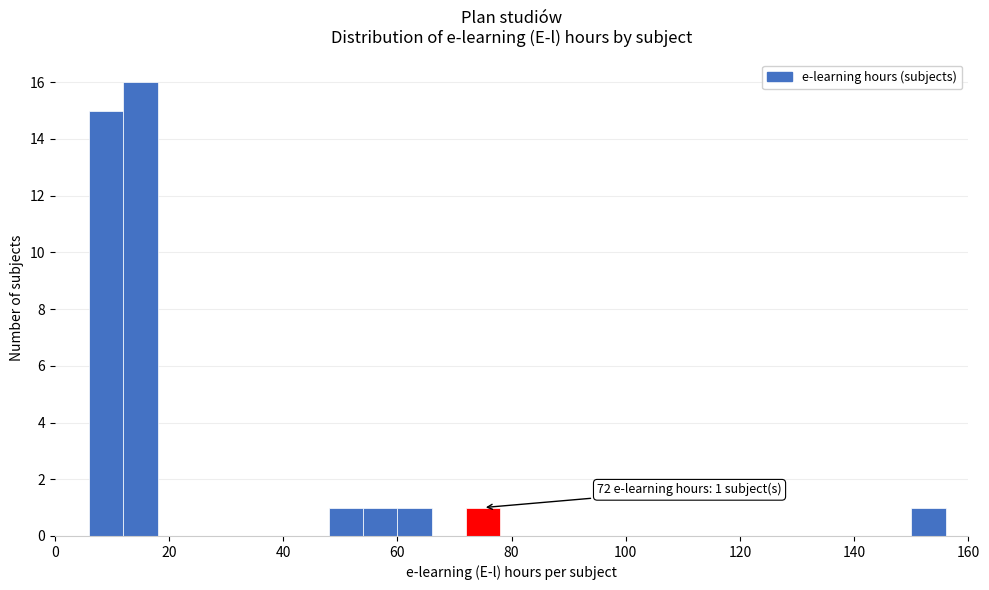

Around what value on the x-axis is the tallest bar? Give the approximate position of its centre, as read against the axis.

16